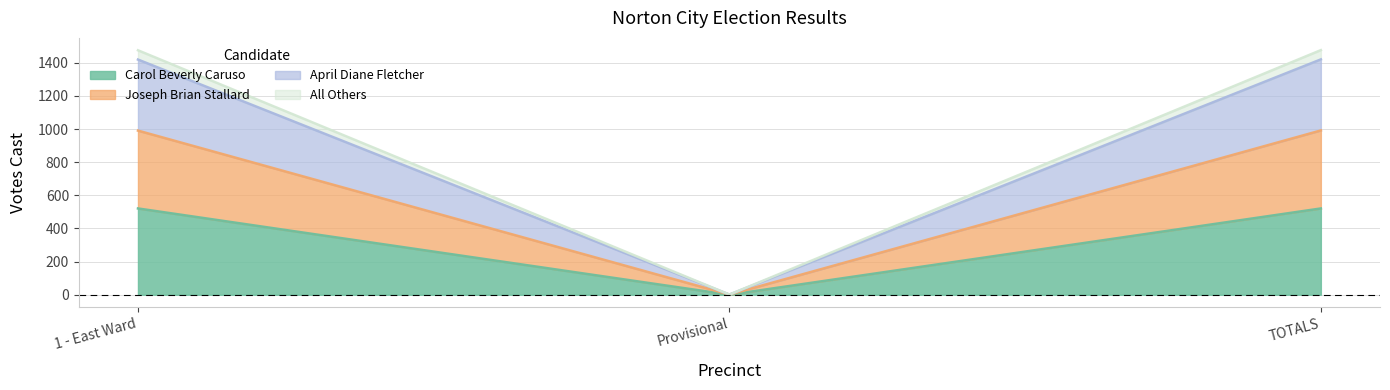

What is the label of the 1st point from the right?

TOTALS